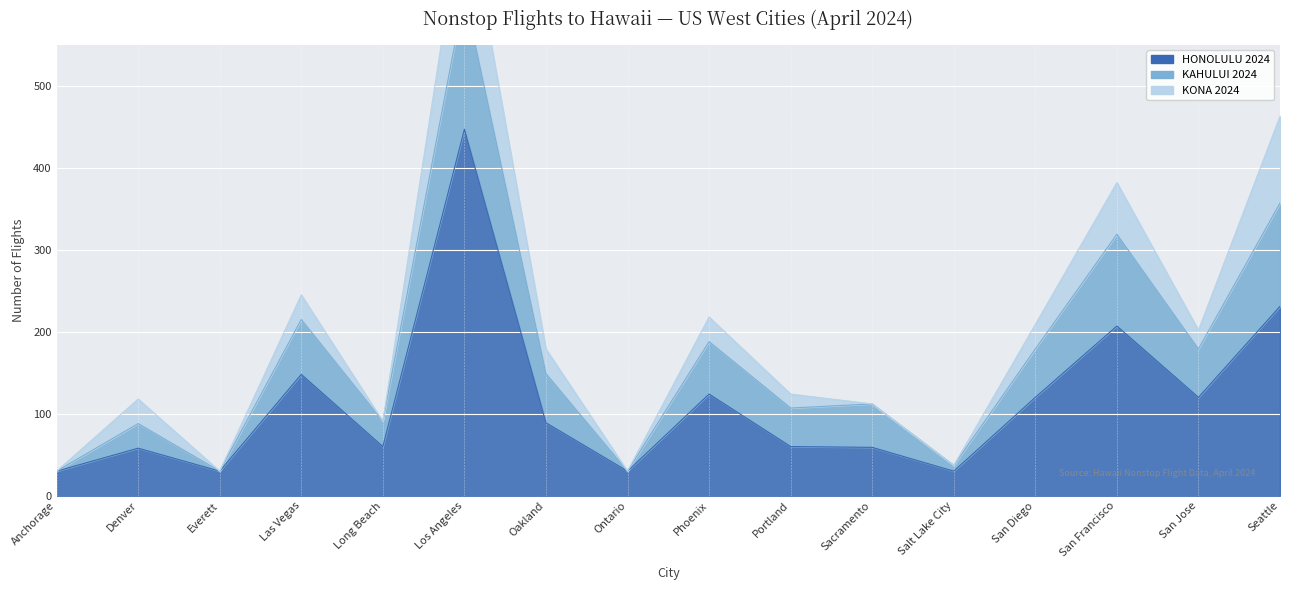

At which category does the chart reach its minimum across all series?

Anchorage